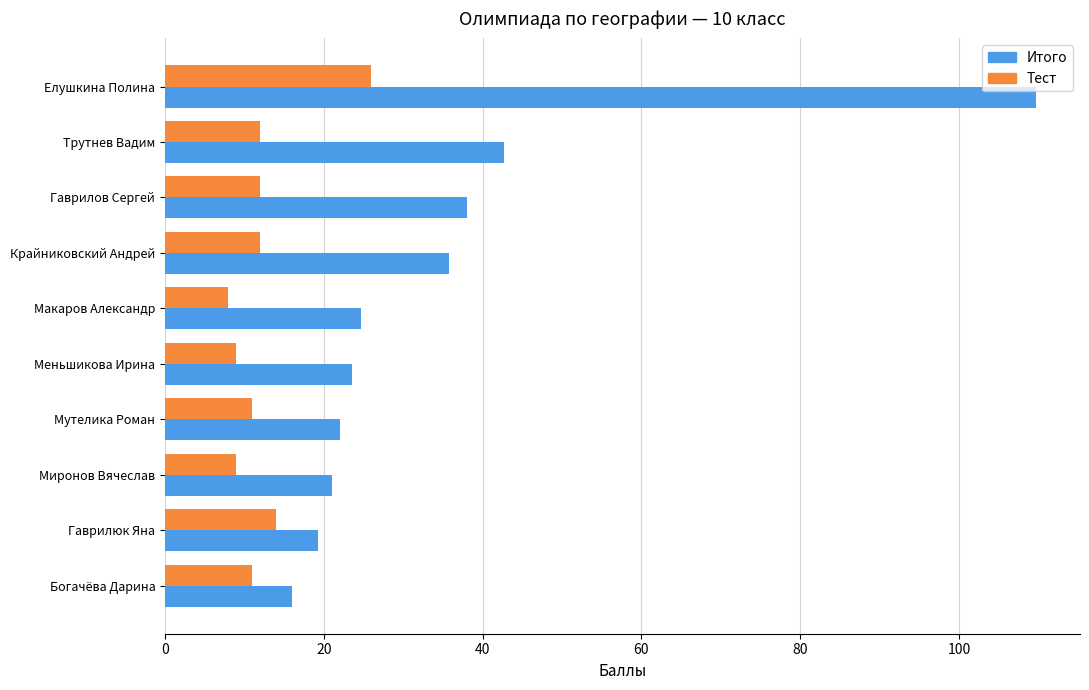

What is the difference between the maximum and second lowest values in the Итого series?

90.5